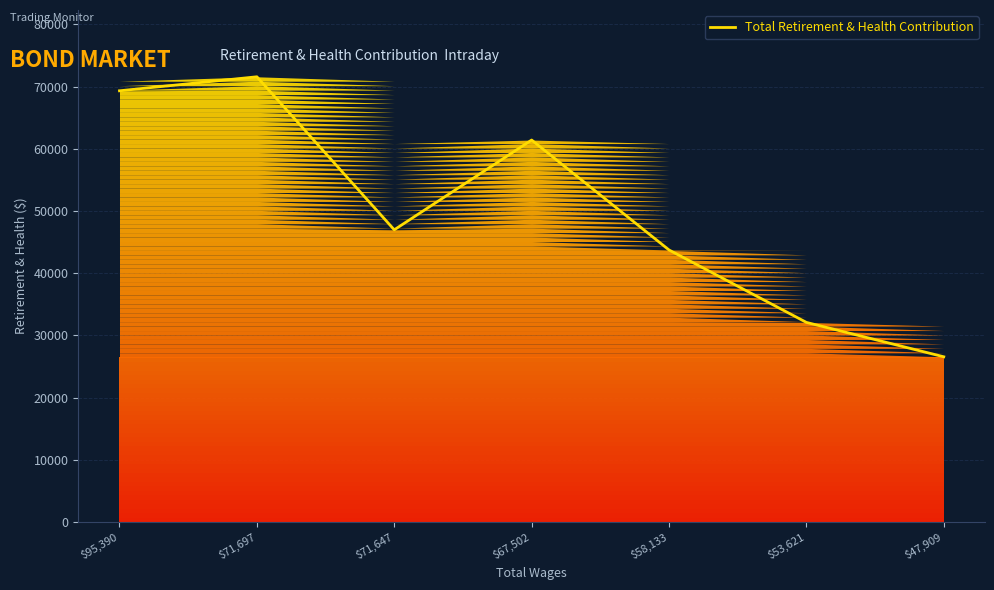

Is it true that the value at $67,502 is 61416?

True